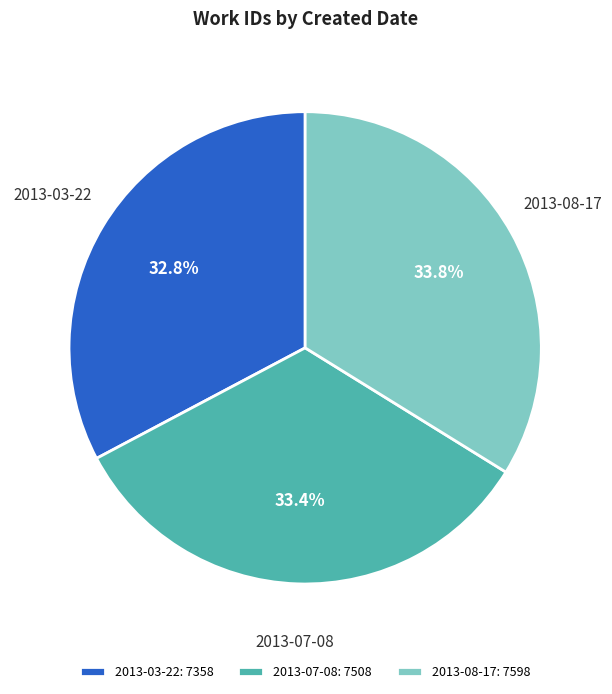

Between 2013-03-22 and 2013-08-17, which is larger?

2013-08-17